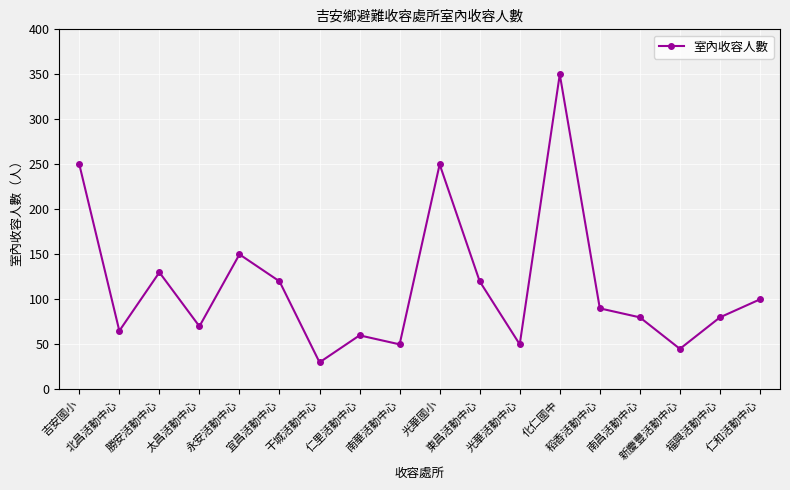

Reading left to right, what are all the values shown in this chart?

吉安國小=250	北昌活動中心=65	勝安活動中心=130	太昌活動中心=70	永安活動中心=150	宜昌活動中心=120	干城活動中心=30	仁里活動中心=60	南華活動中心=50	光華國小=250	東昌活動中心=120	光華活動中心=50	化仁國中=350	稻香活動中心=90	南昌活動中心=80	新慶豐活動中心=45	福興活動中心=80	仁和活動中心=100